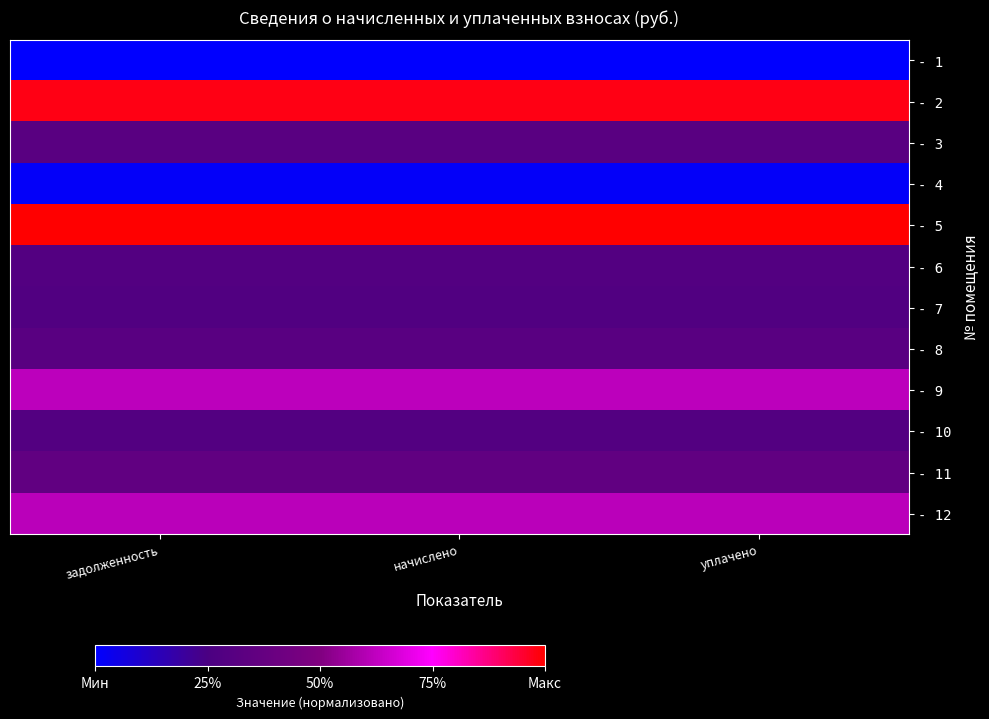

List the series in order of their peak value, highest first.

- 5, - 2, - 9, - 12, - 11, - 3, - 8, - 10, - 6, - 7, - 4, - 1